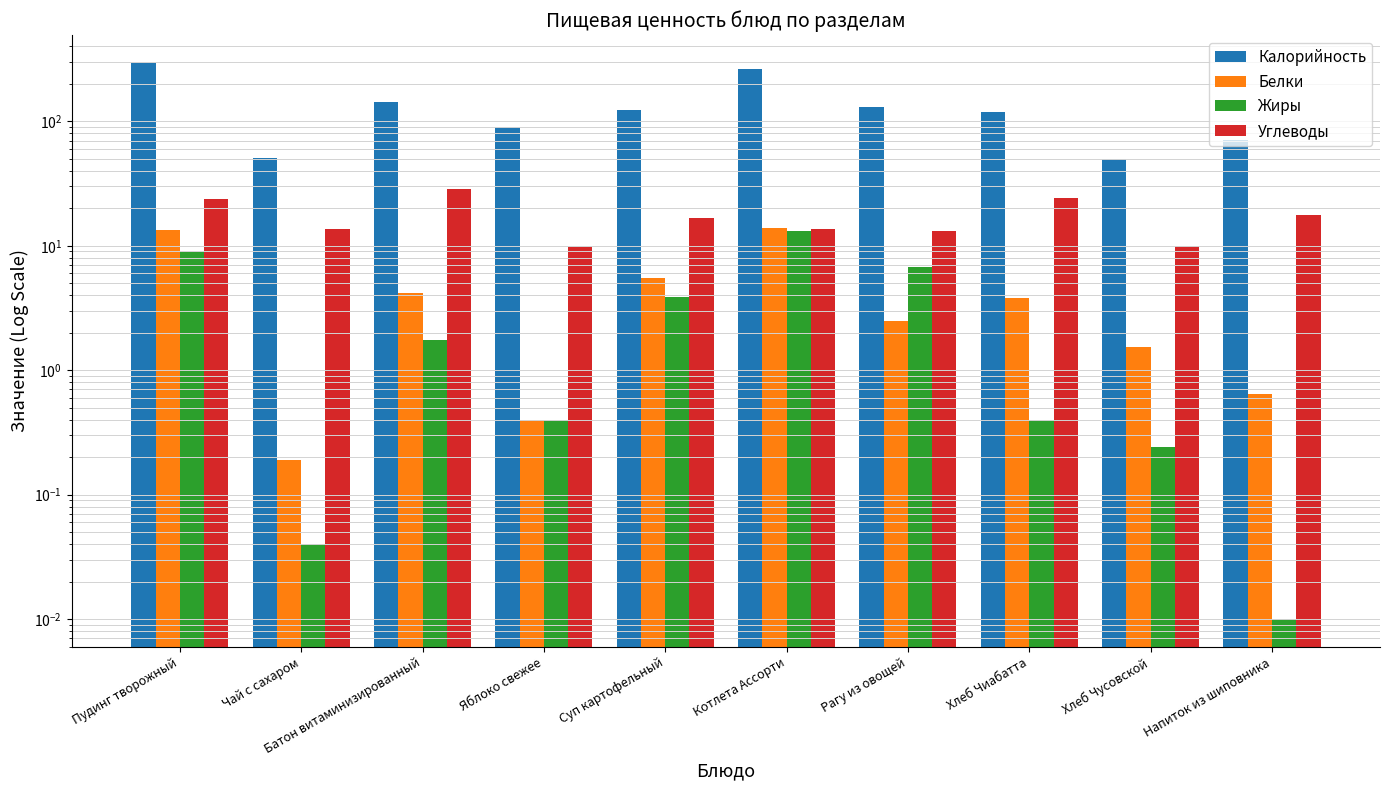

At which label is Жиры closest to 6?

Рагу из овощей